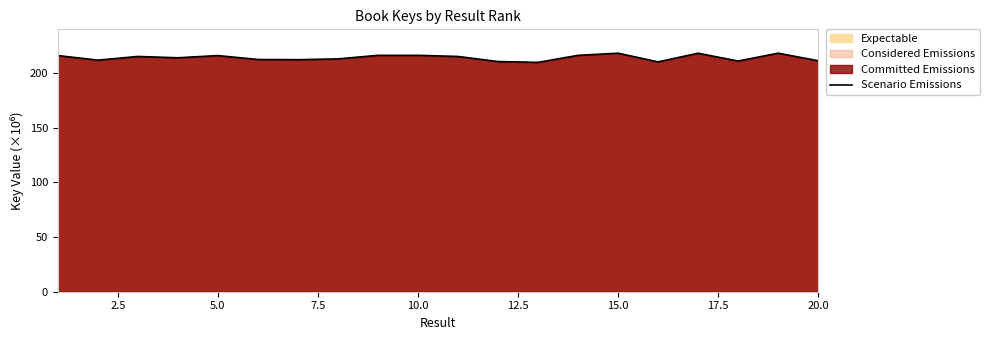

The value at 10.0 is 291.8. True or false?

False